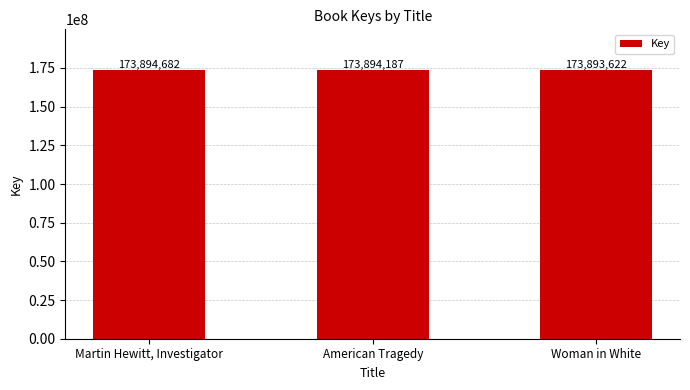

Does the chart contain any negative values?

No